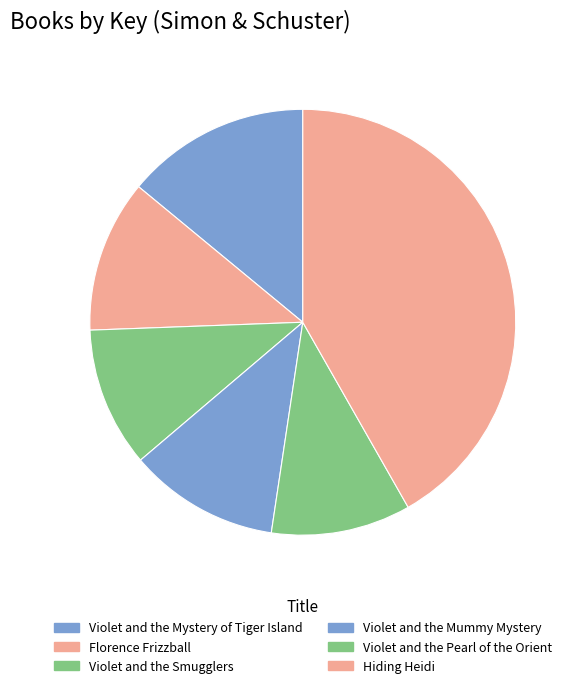

Which category has the smallest portion of the pie?

Violet and the Pearl of the Orient